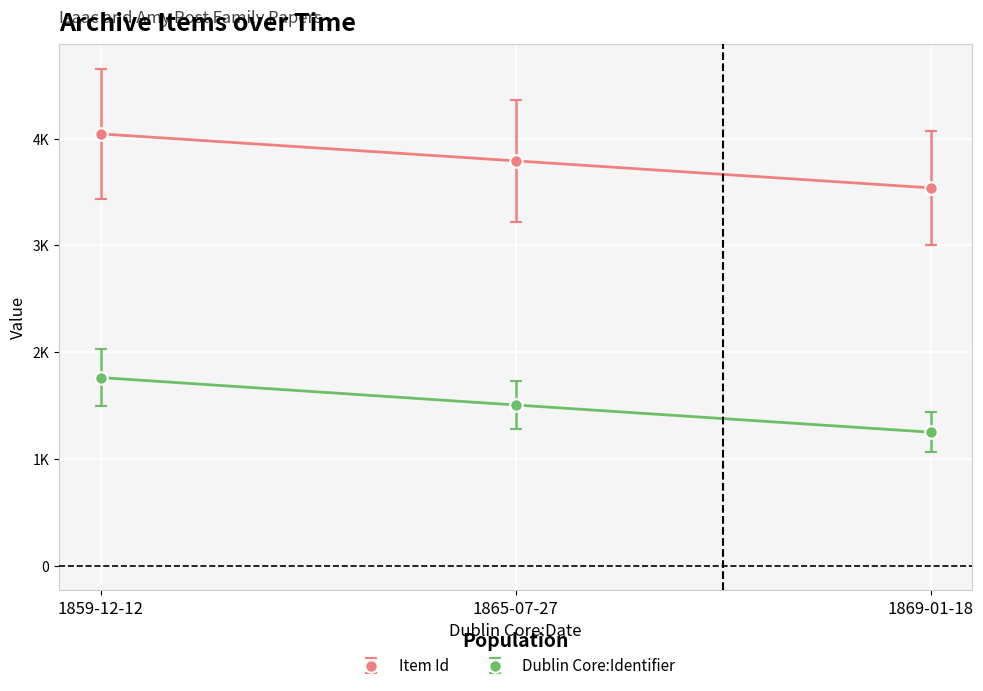

Rank the categories by Item Id value from lowest to highest.

1869-01-18, 1865-07-27, 1859-12-12